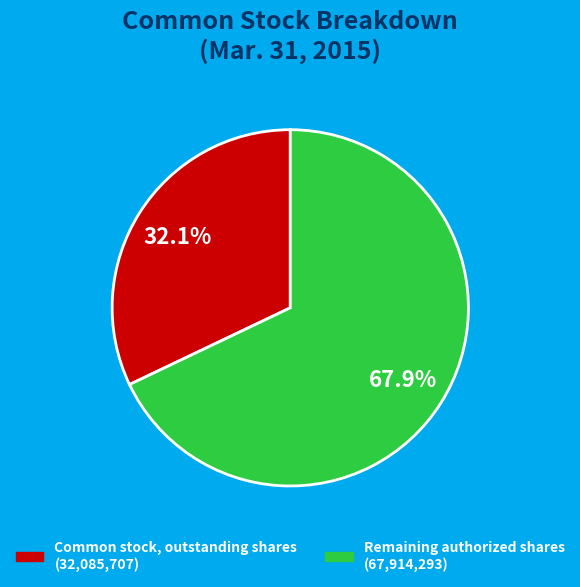

Is there a majority slice in this chart?

Yes